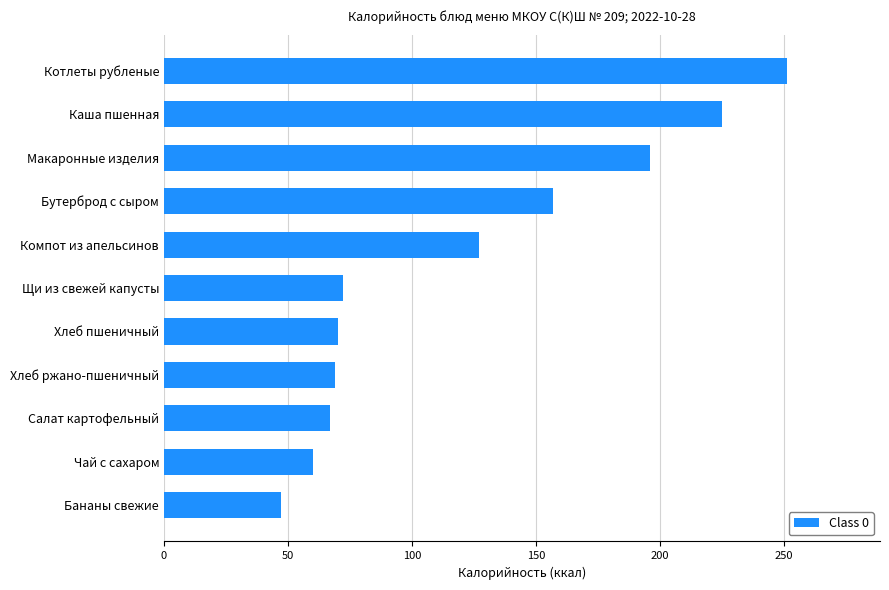

Where is the data nearest to the value 149?

Бутерброд с сыром